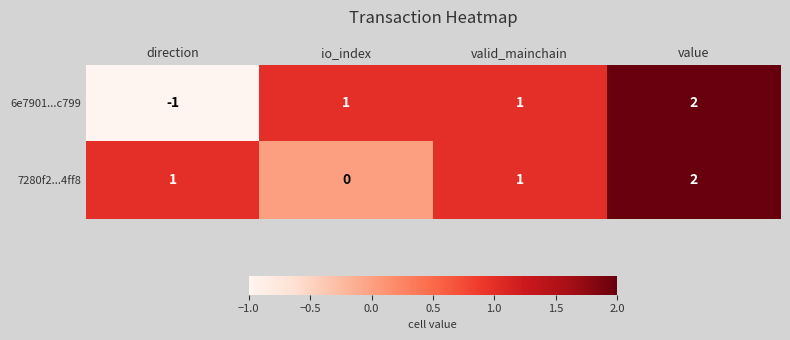

At direction, list the series in order from largest to smallest.

7280f2...4ff8, 6e7901...c799